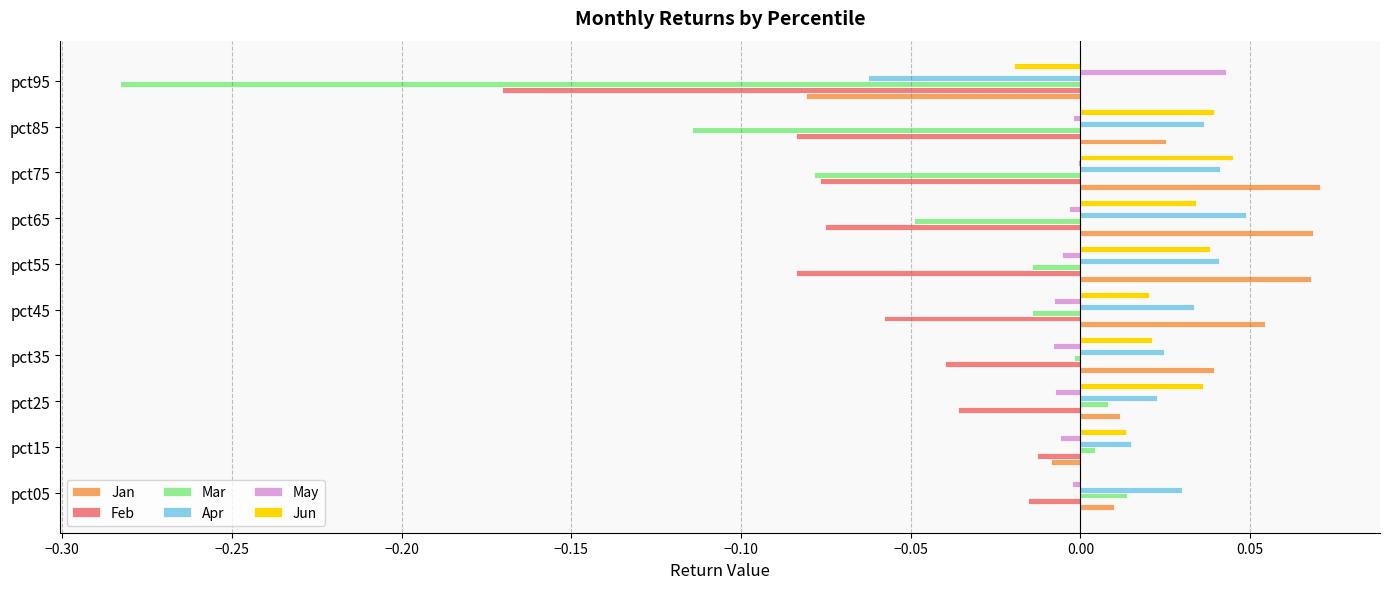

What is the sum of all Feb values?

-0.7